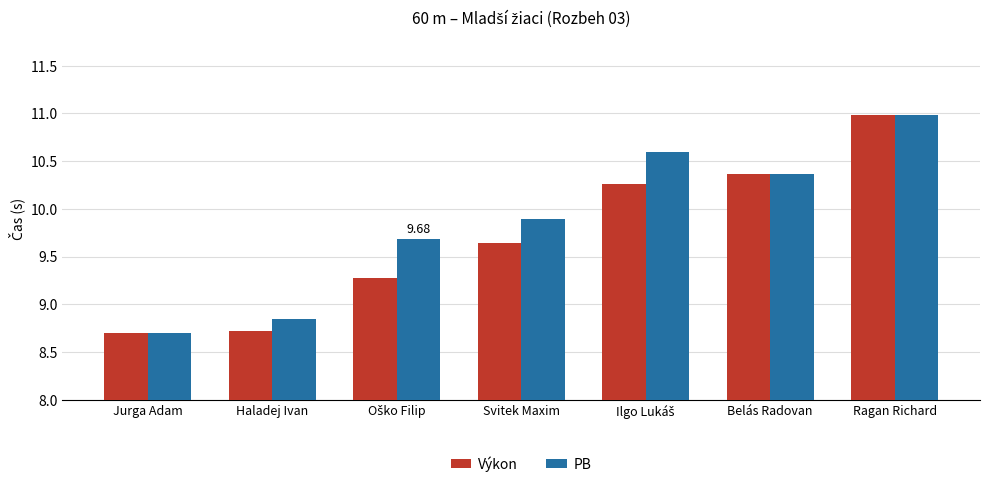

Between Haladej Ivan and Svitek Maxim, which series saw the biggest shift?

PB